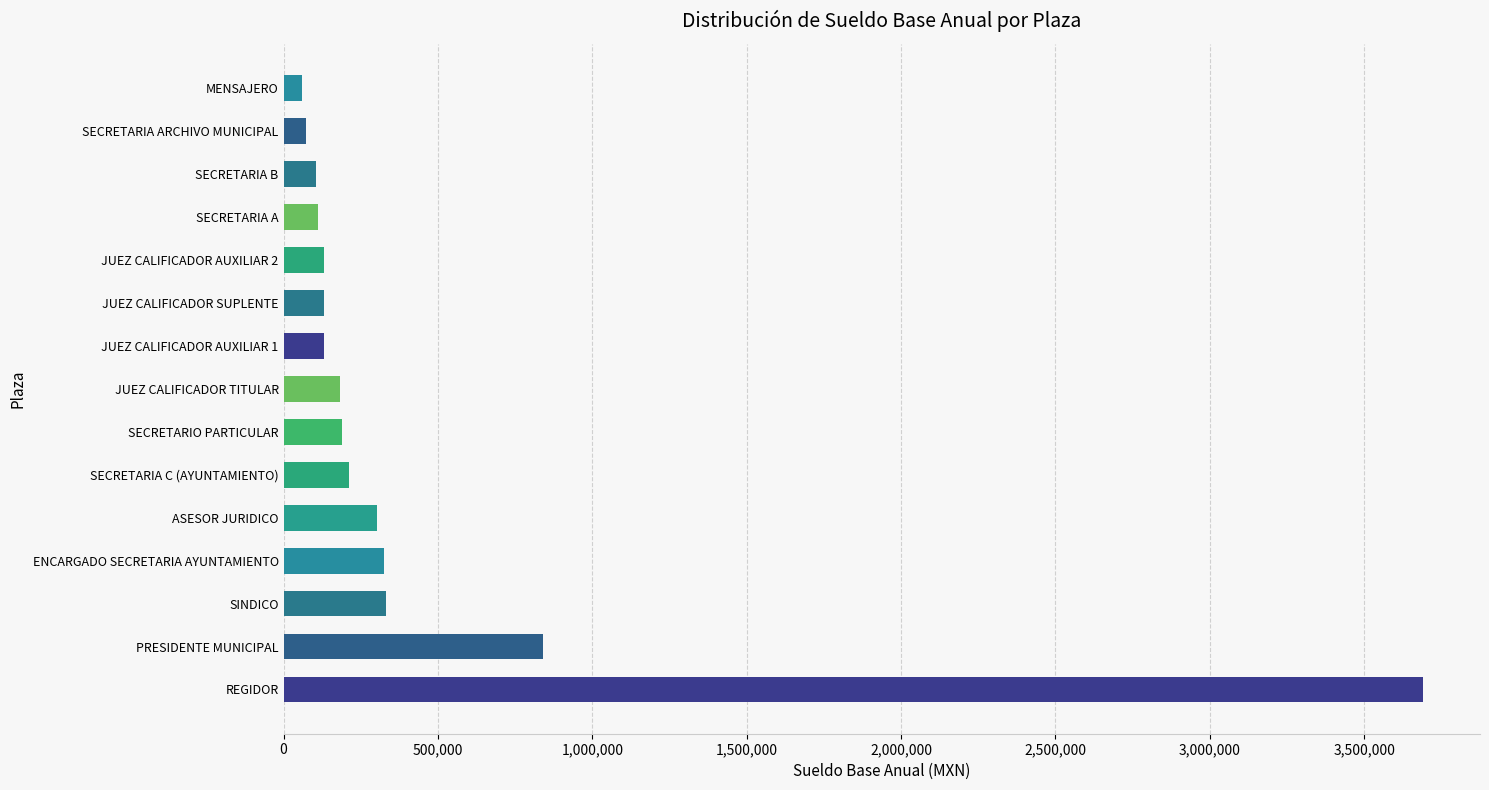

What value does the data have at SECRETARIA A?

110786.8